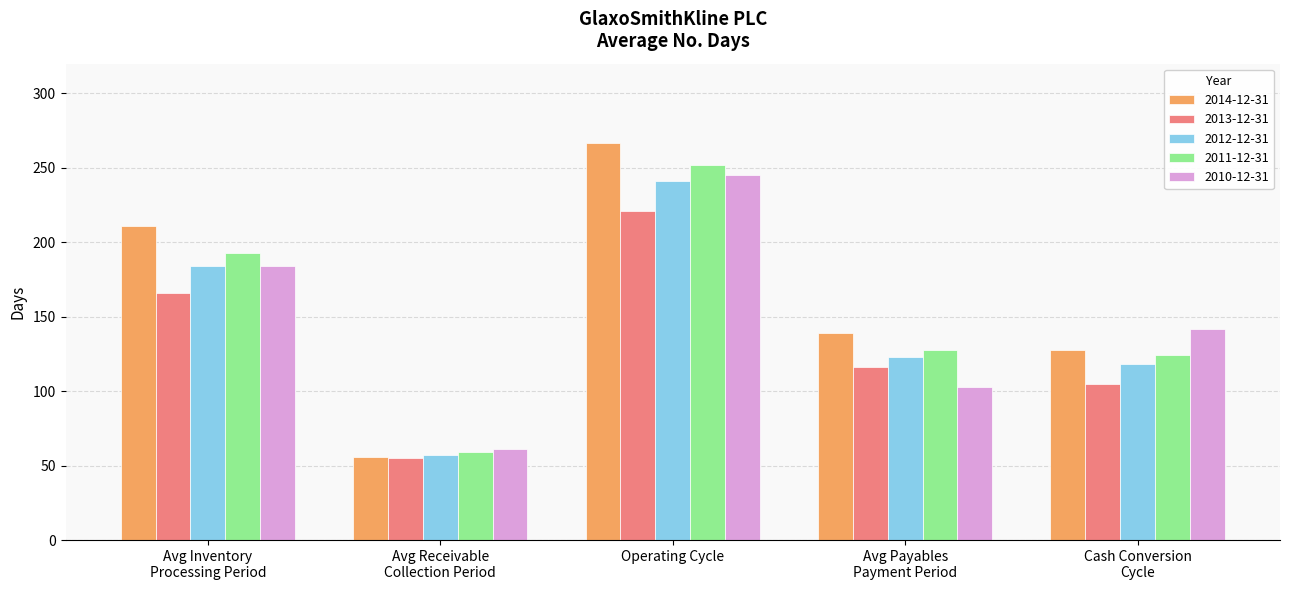

What is the spread (max minus min) of values at Avg Receivable
Collection Period?

6